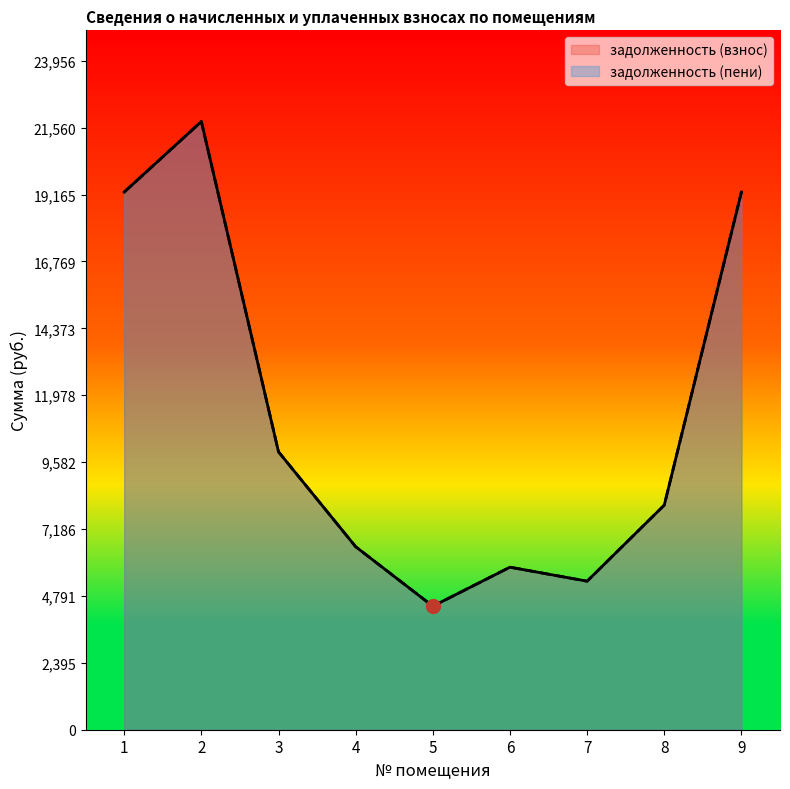

What is the value of the задолженность (взнос) point at the 6th from the left?

5820.0